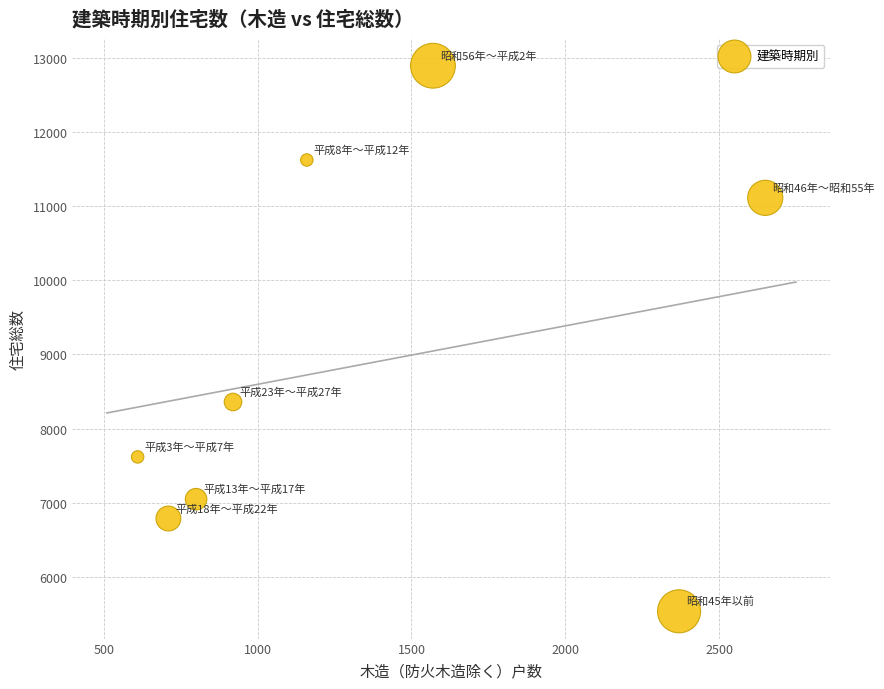

What is the range of Y values (max minus min)?

7350